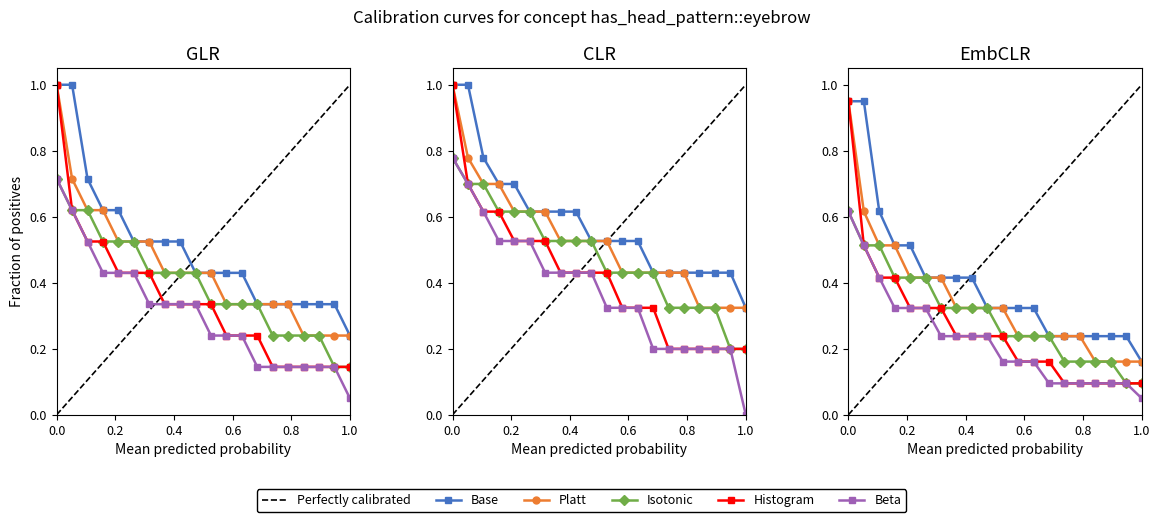

What is the maximum value shown in the chart?

1.0